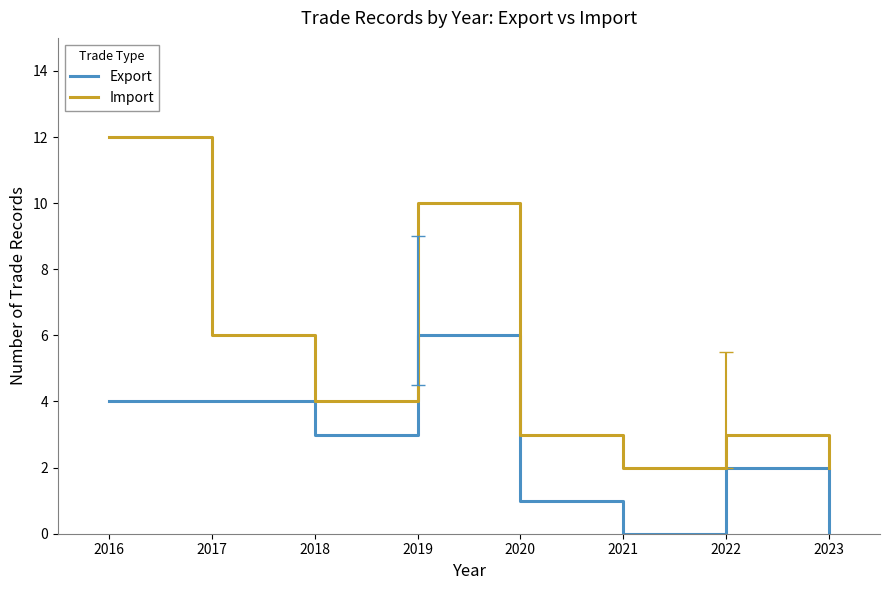

What is the sum of all Import values?

42